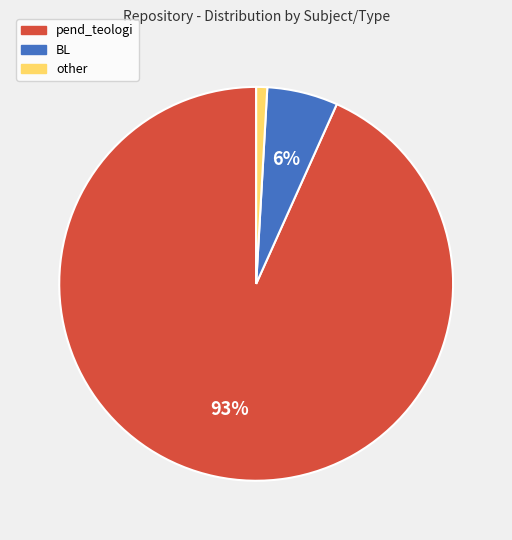

Which slice is the smallest?

other